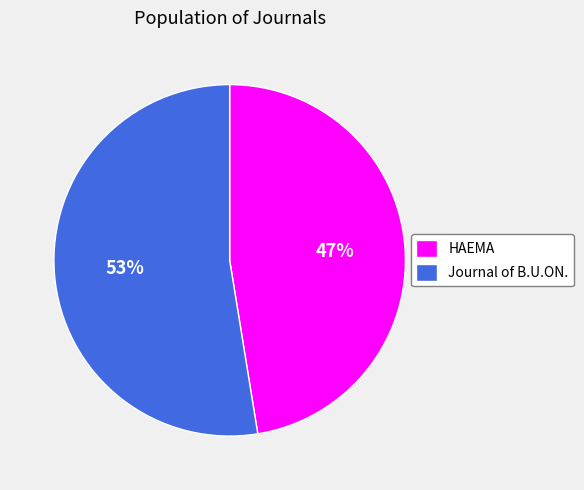

Which category has the smallest portion of the pie?

HAEMA